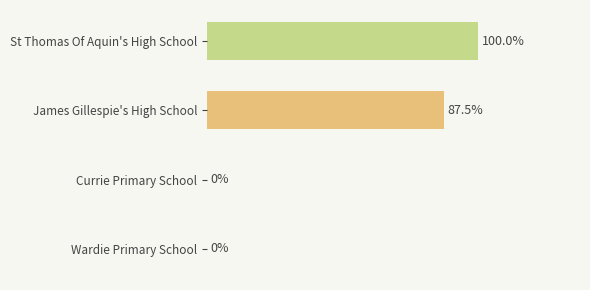

At which label is the value closest to 20?

James Gillespie's High School